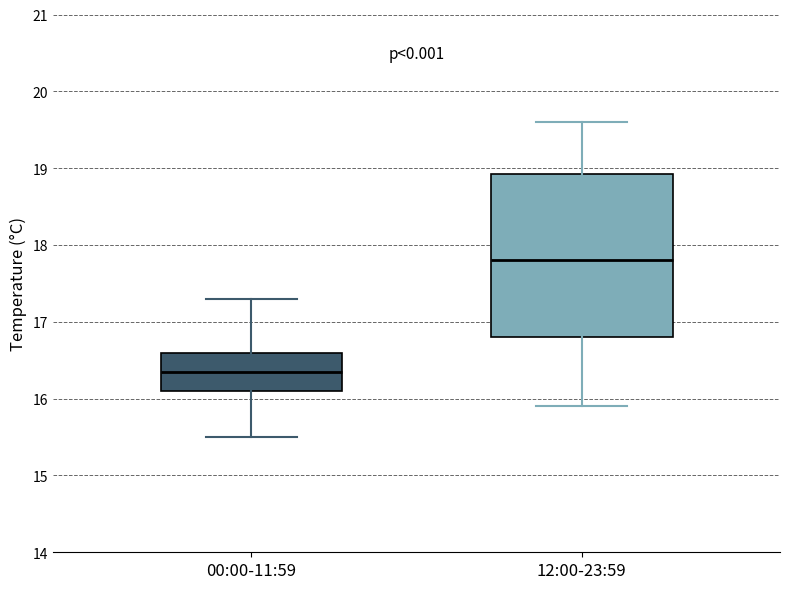

Reading left to right, transcribe this box plot: for each box, give where its median line is, the range the box spans, and where its two whiskers end, as read against the y-axis. The values are not printed on the chart, so give them approximately, as read against the axis.

00:00-11:59: median 16.4, box 16.1 to 16.6, whiskers 15.5 to 17.3
12:00-23:59: median 17.8, box 16.8 to 18.9, whiskers 15.9 to 19.6